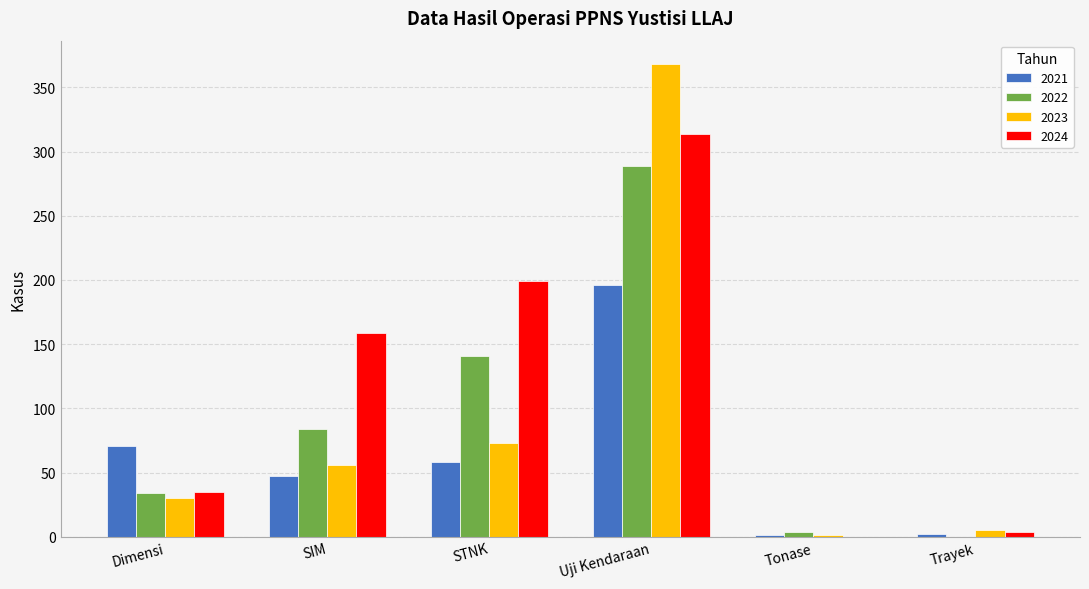

Where is 2024 nearest to the value 157?

SIM